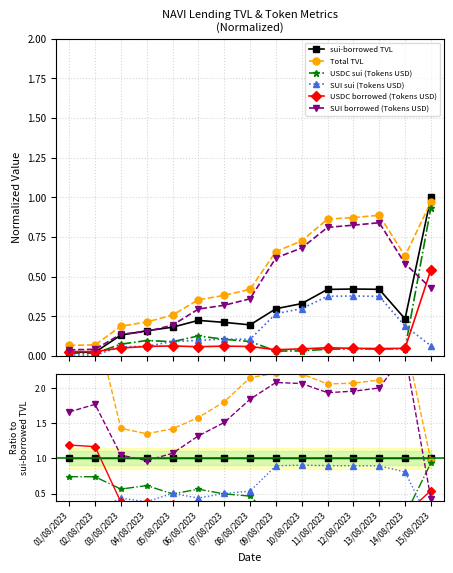

How many intersections are there between SUI borrowed (Tokens USD) and sui-borrowed TVL?

3